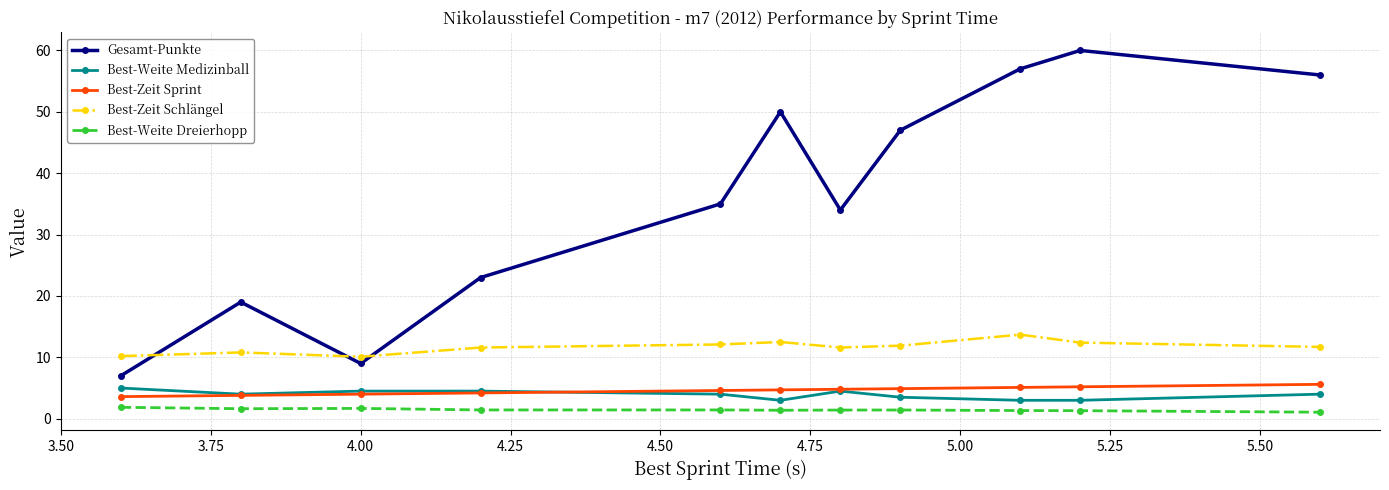

True or false: Best-Weite Dreierhopp and Gesamt-Punkte cross at least once.

False